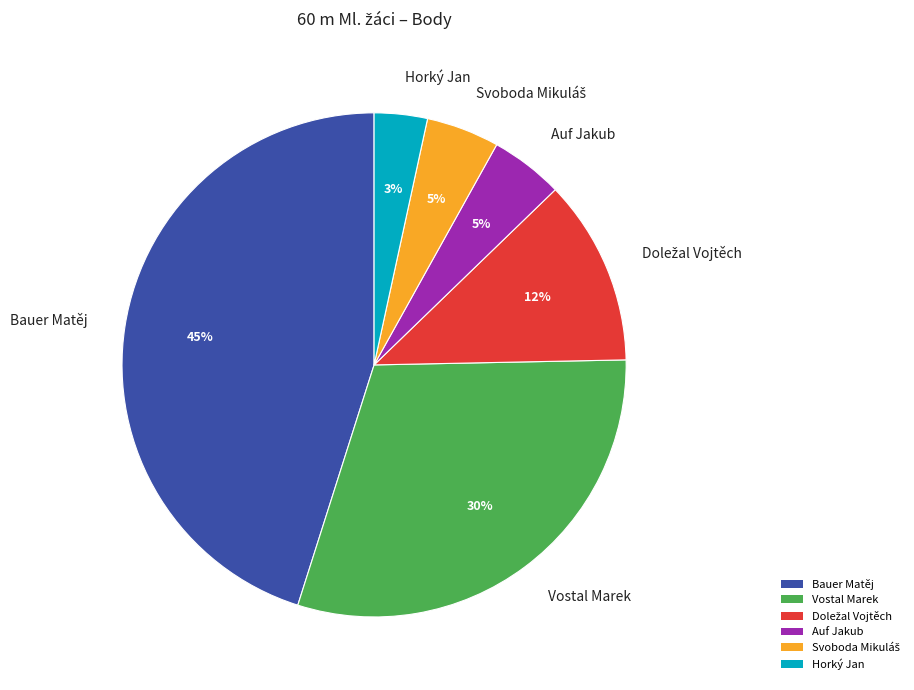

The Vostal Marek slice represents 38% of the pie. True or false?

False